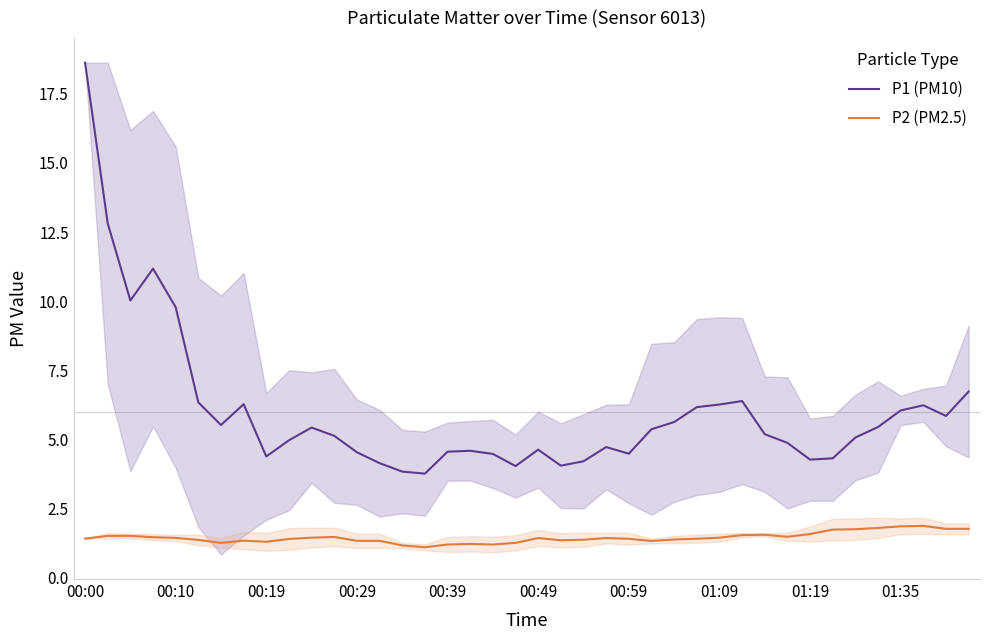

What are all the series names shown in the legend?

P1 (PM10), P2 (PM2.5)